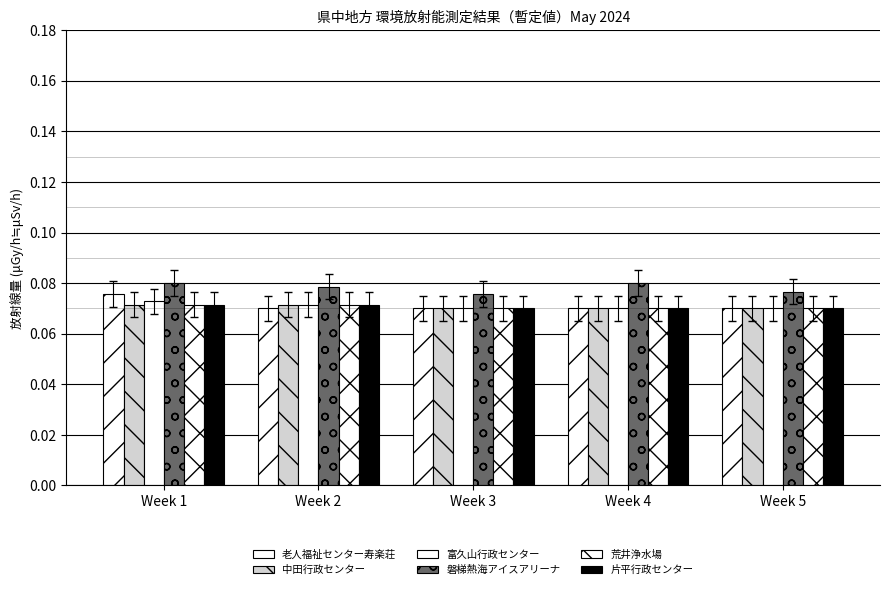

How many groups of bars are there?

5